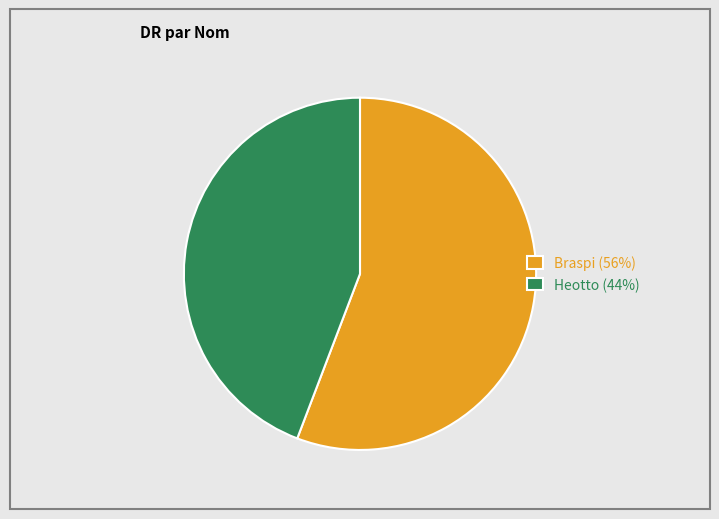

Combined, do Heotto (44%) and Braspi (56%) account for over 50%?

Yes